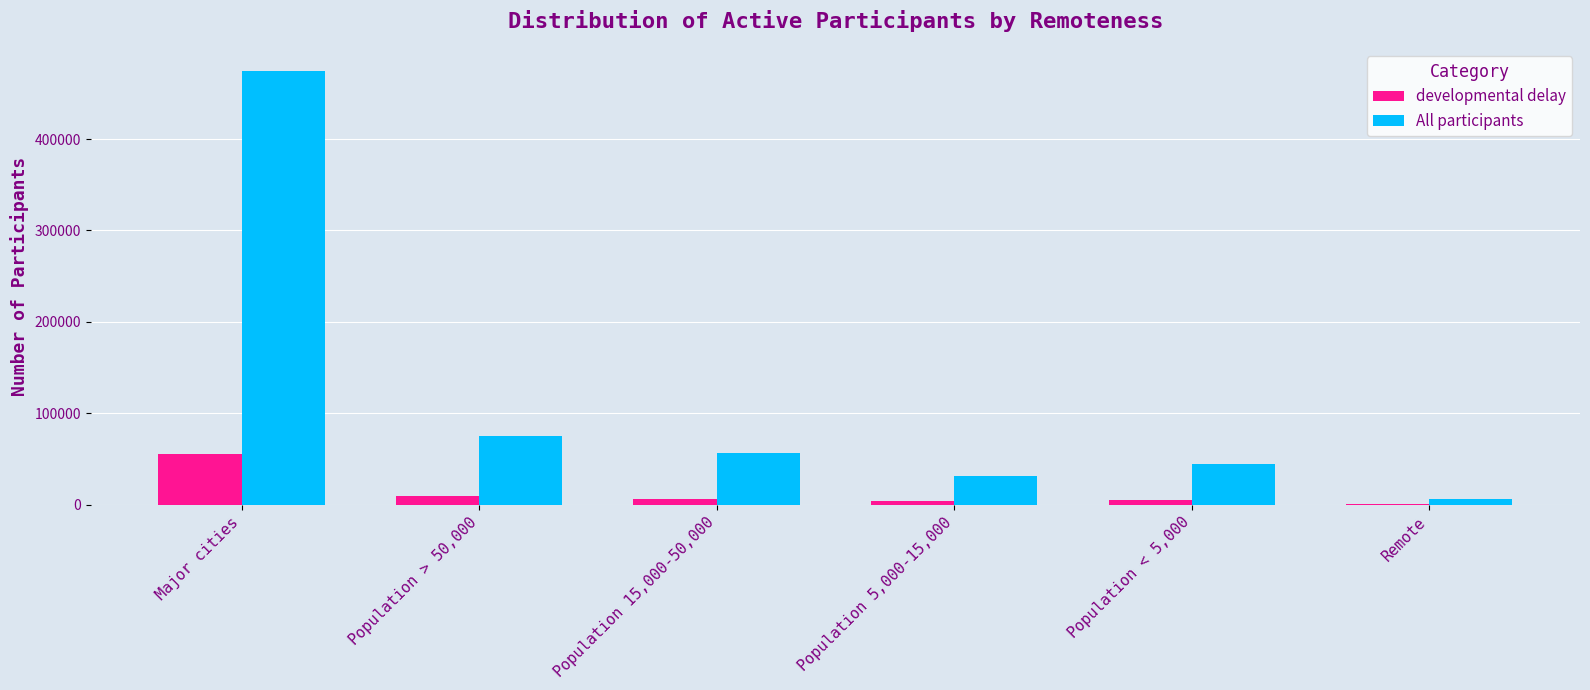

Where is All participants nearest to the value 240735?

Population > 50,000